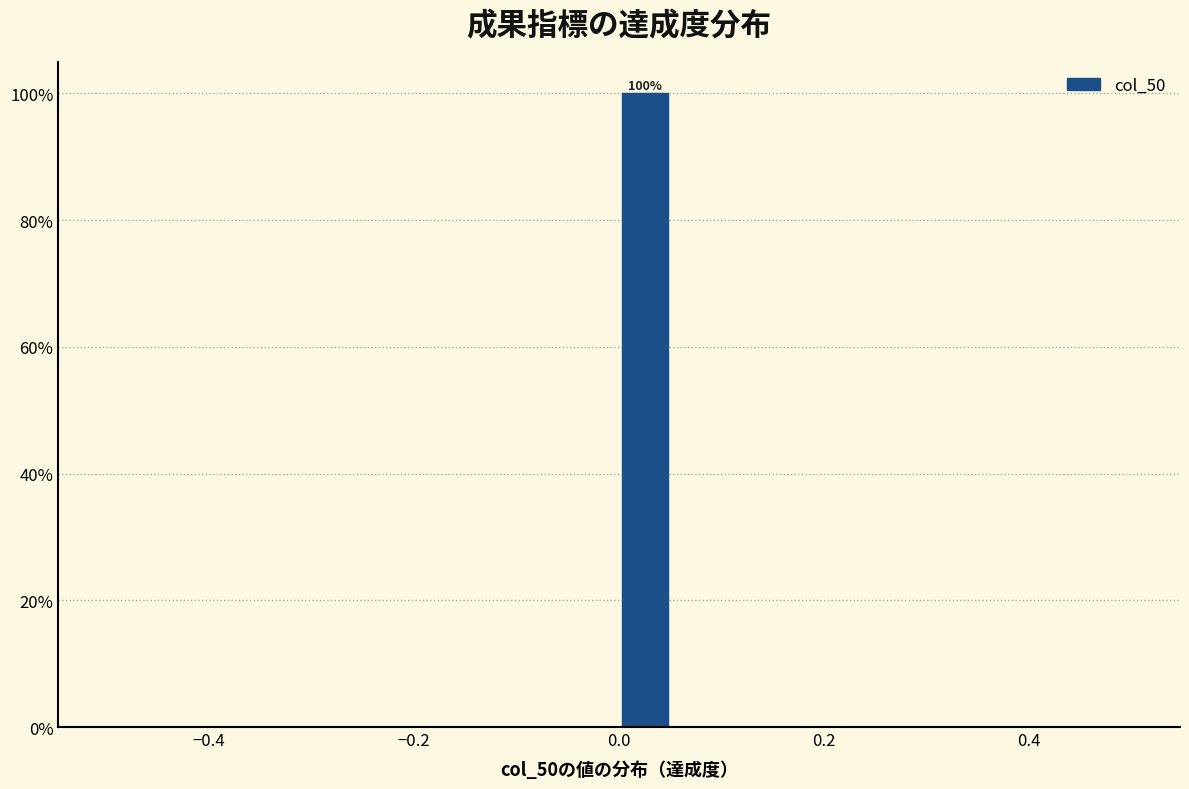

Read against the x-axis, roughly where is the centre of the tallest bar?

0.02